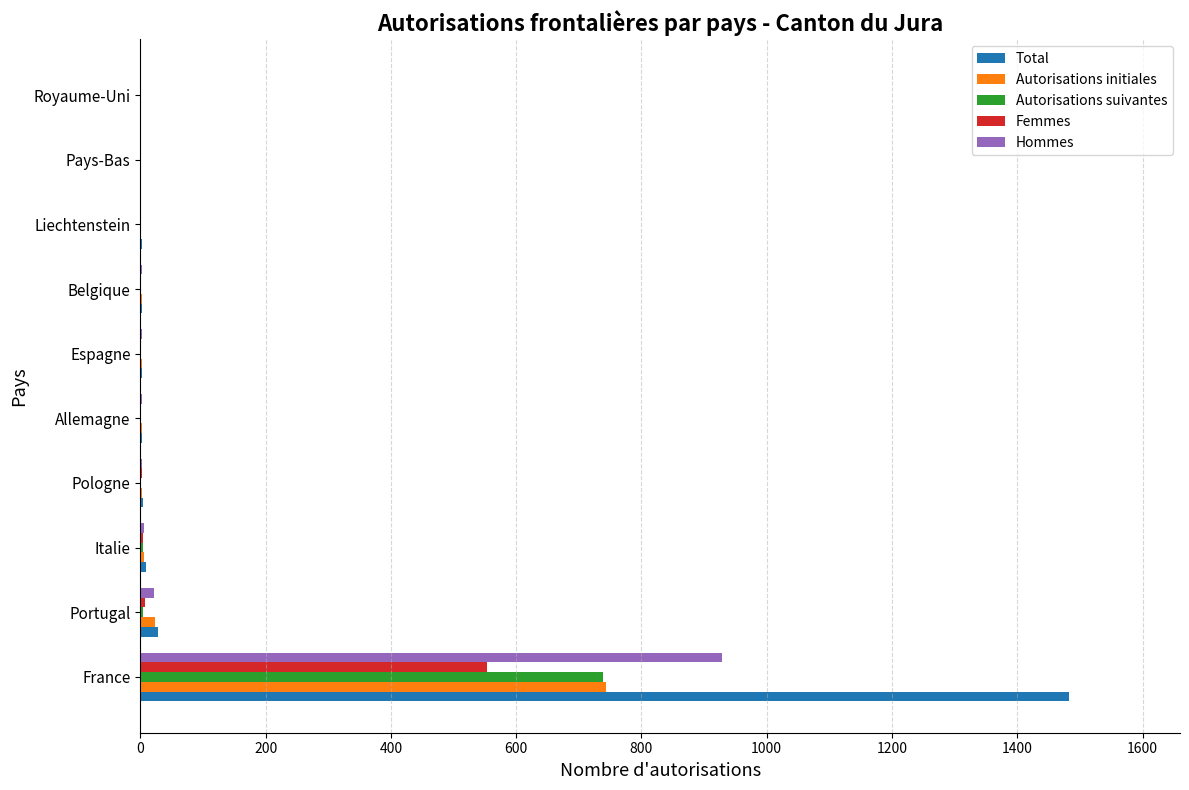

Where is Total nearest to the value 741?

Portugal